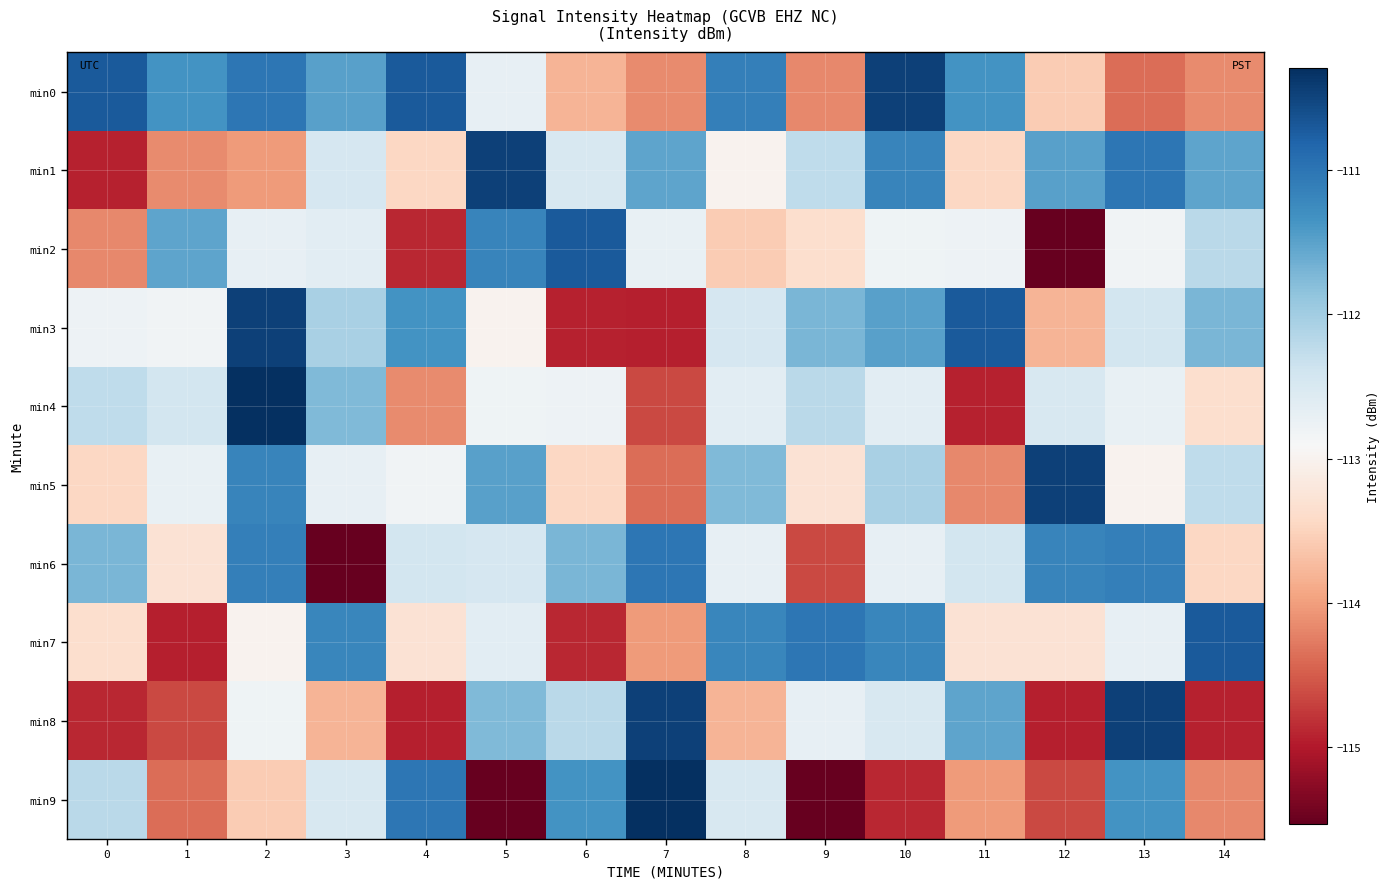

Which series has the widest spread of values?

min9